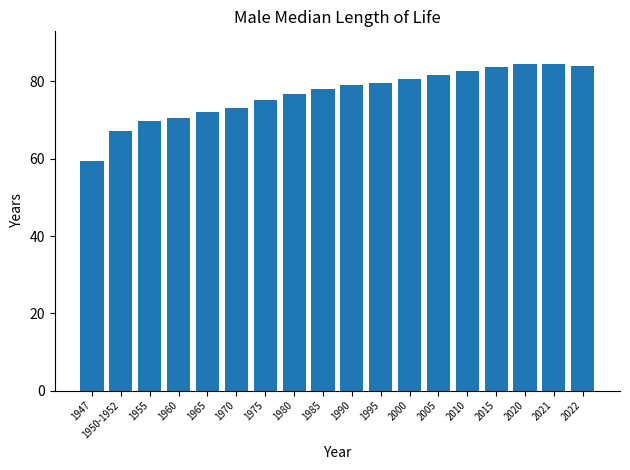

What position from the left is 2000?

12